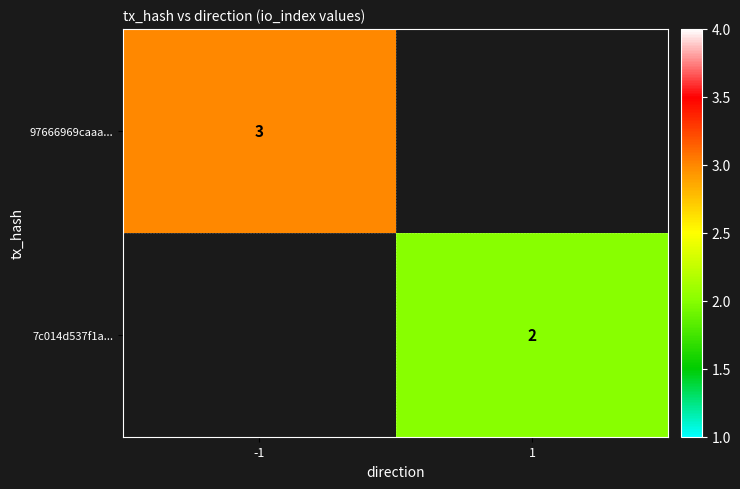

Is it true that 7c014d537f1a... equals 2 at 1?

True